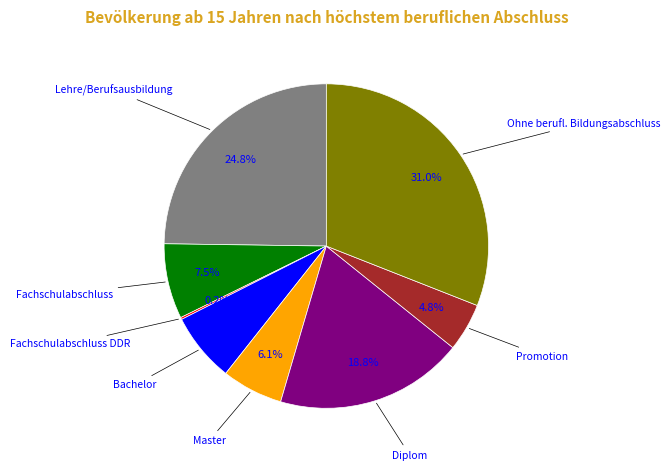

Is there any slice that represents more than half of the pie?

No